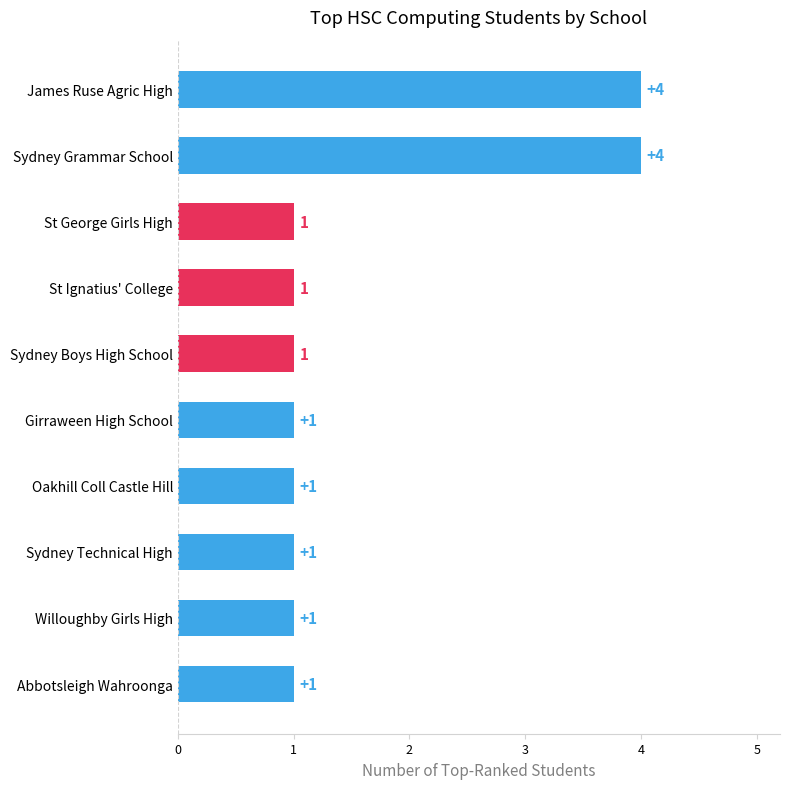

The chart shows a value of 4 at Sydney Grammar School. True or false?

True